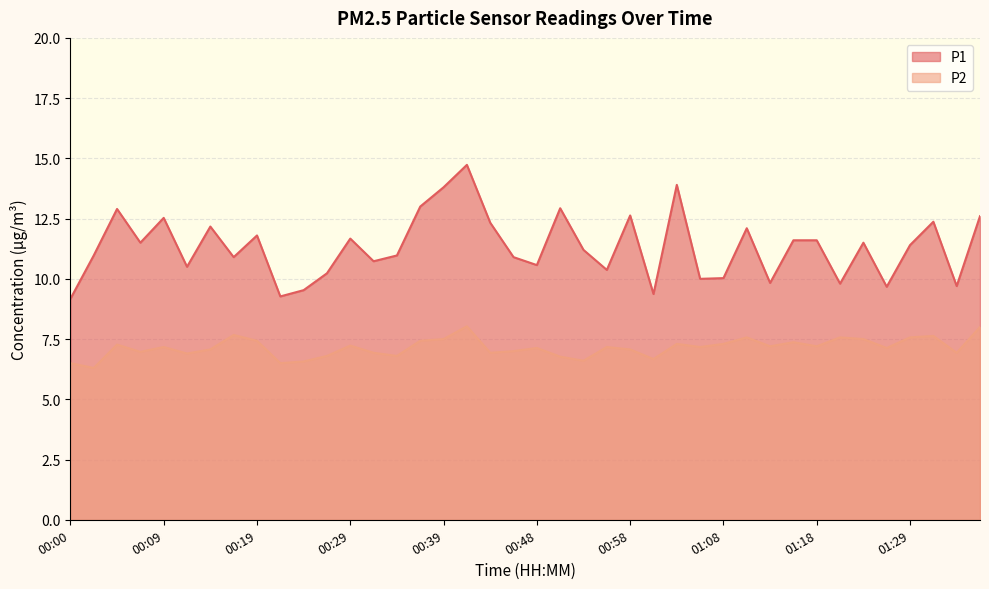

True or false: P2 and P1 cross at least once.

False